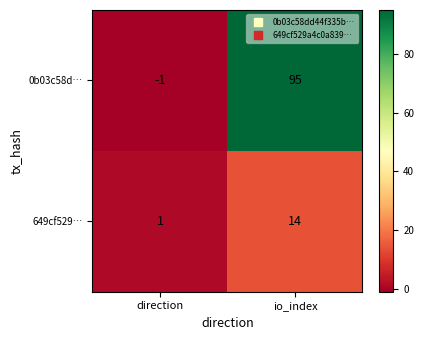

Which series has the widest spread of values?

0b03c58d…